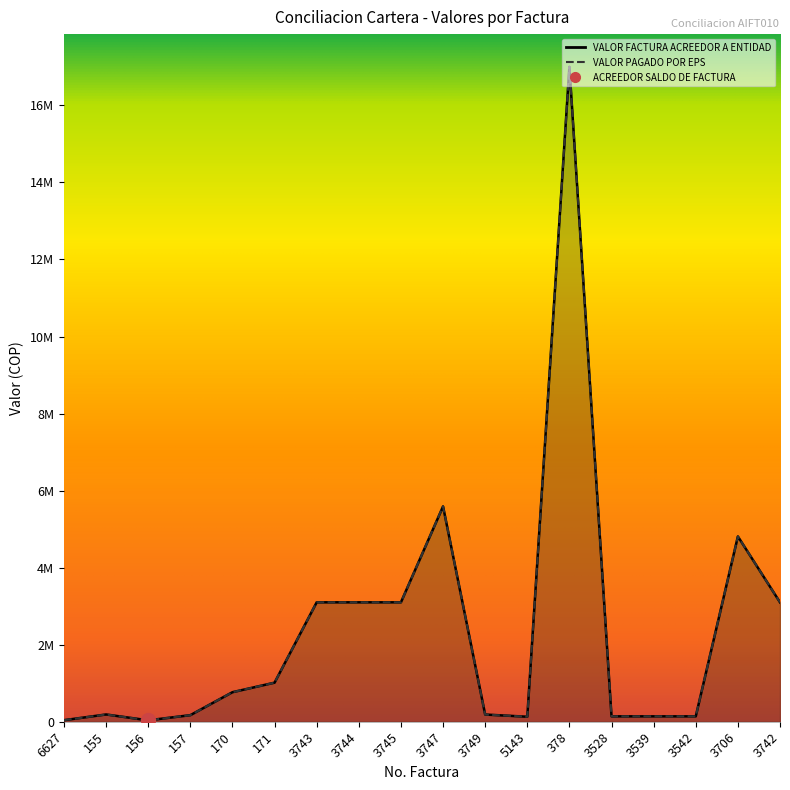

Is it true that VALOR PAGADO POR EPS equals 7705100.3 at 3747?

False